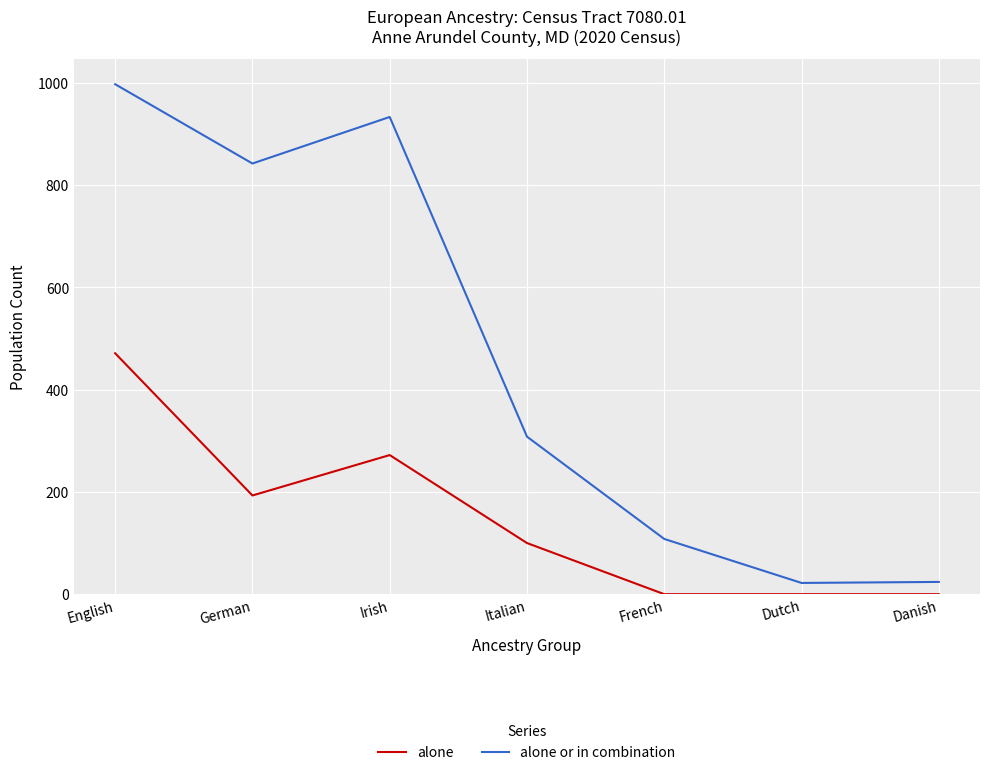

What is the difference between the alone values at Danish and Italian?

100